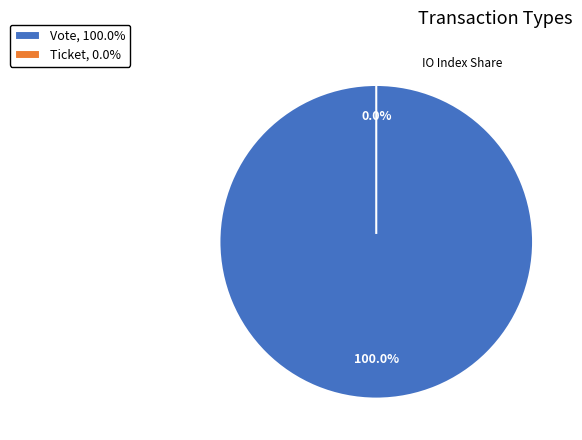

What percentage is the Vote slice, to the nearest percent?

100%